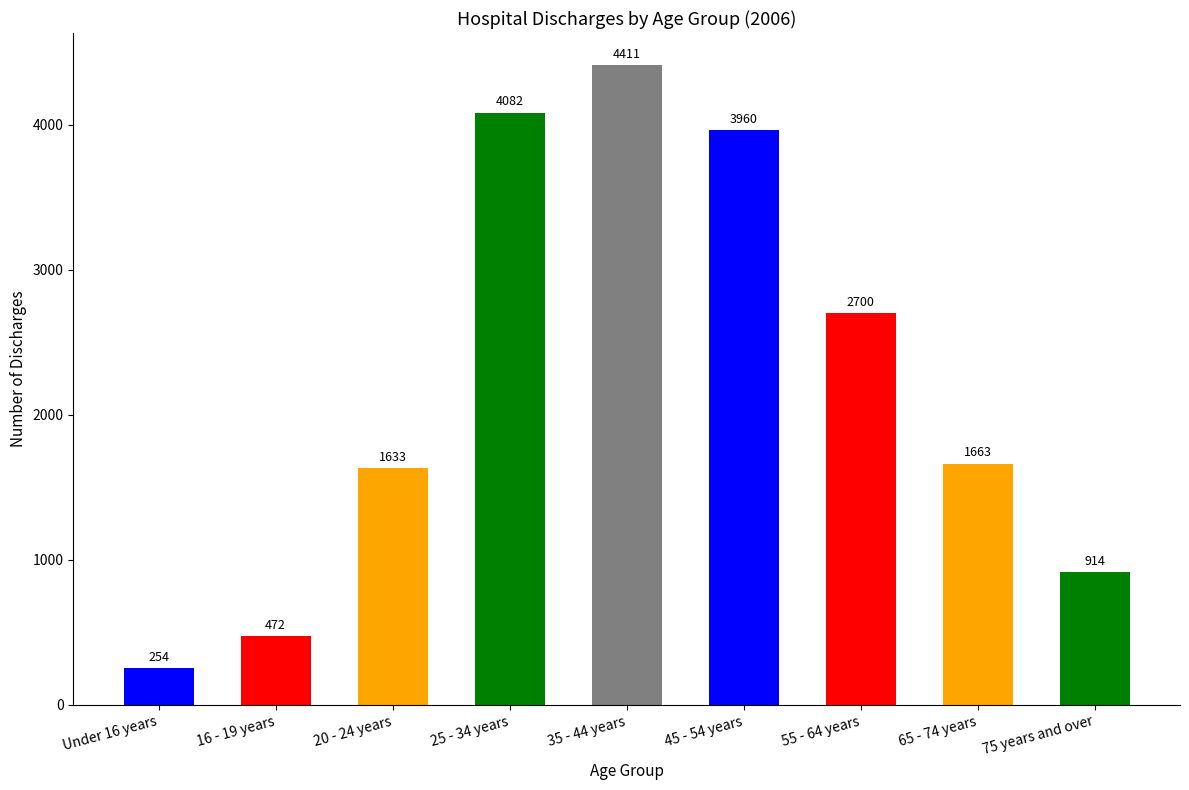

How many data points are less than 1663?

4